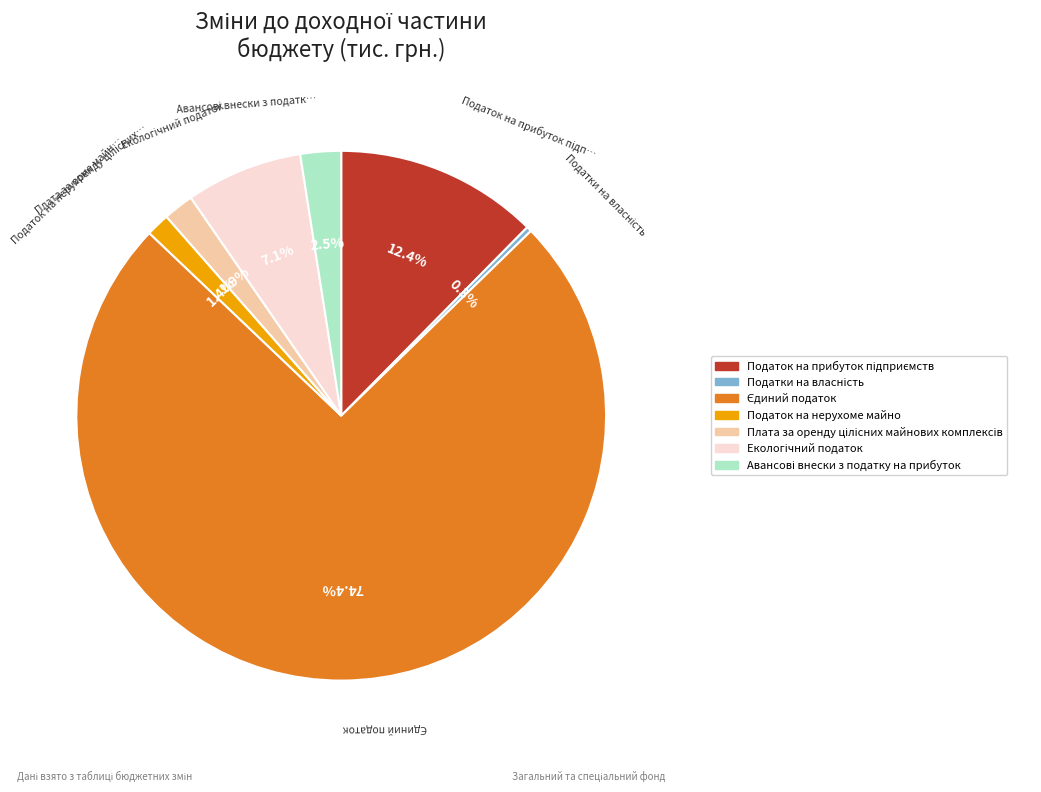

Count the number of slices in the pie.

7